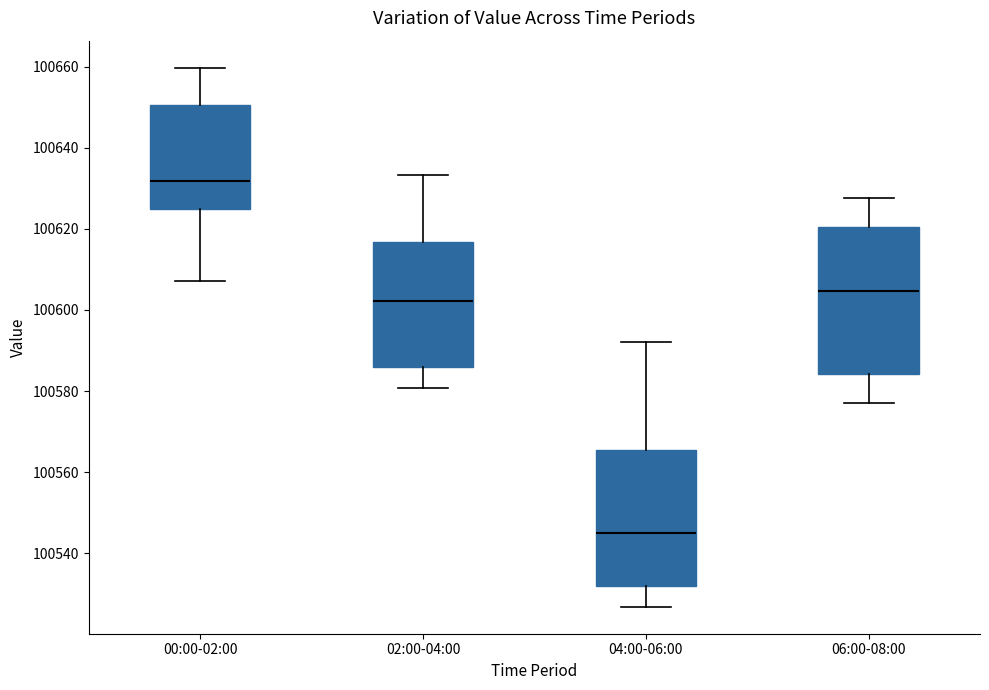

Comparing the boxes themselves (not the whiskers), which one is the tallest?

06:00-08:00